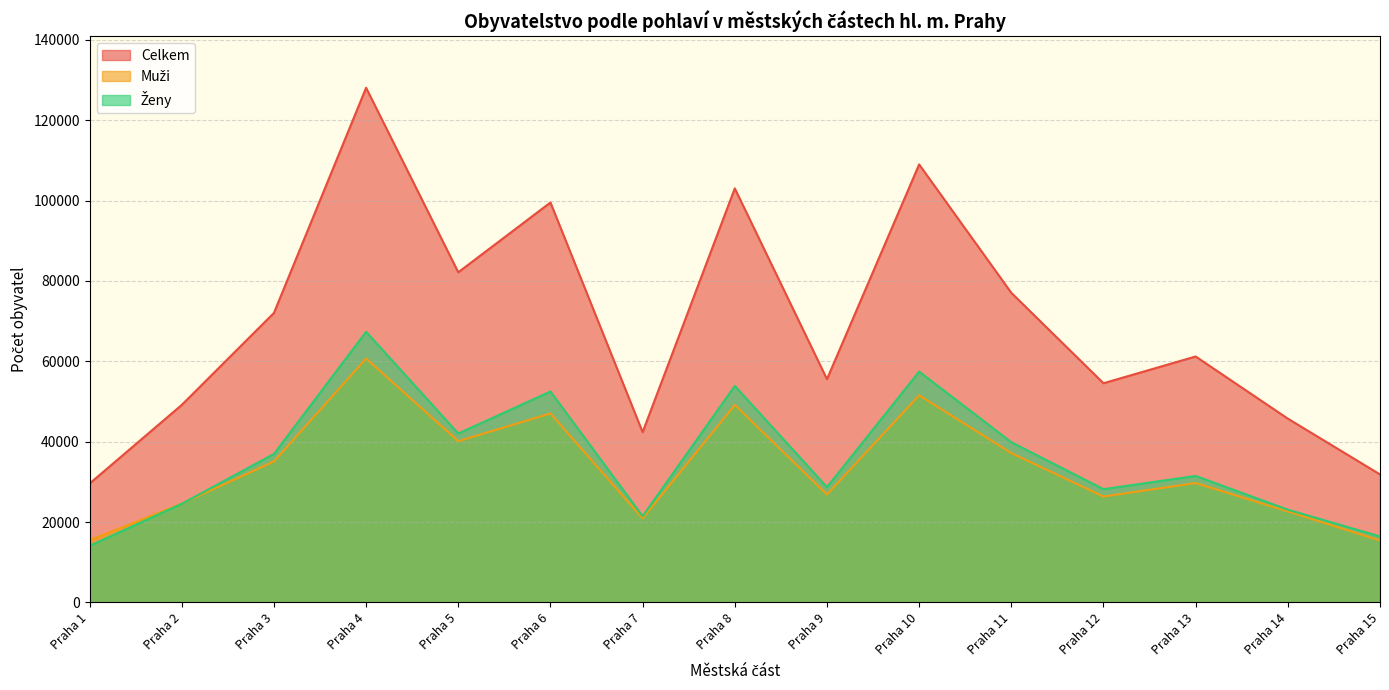

Where does the Muži series first go above 29720?

Praha 3